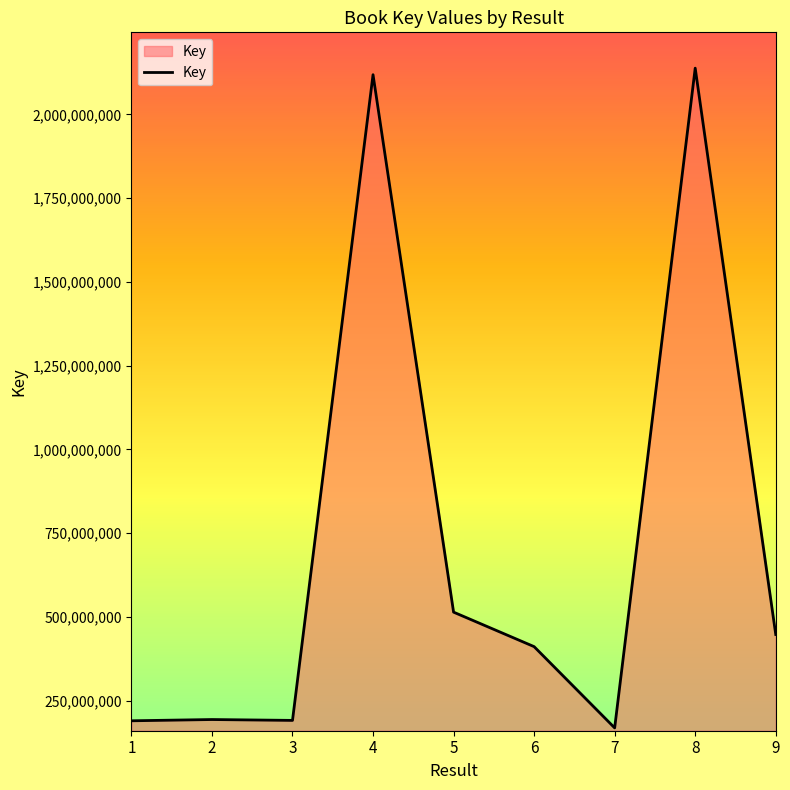

What is the difference between the values at 5 and 7?

345363176